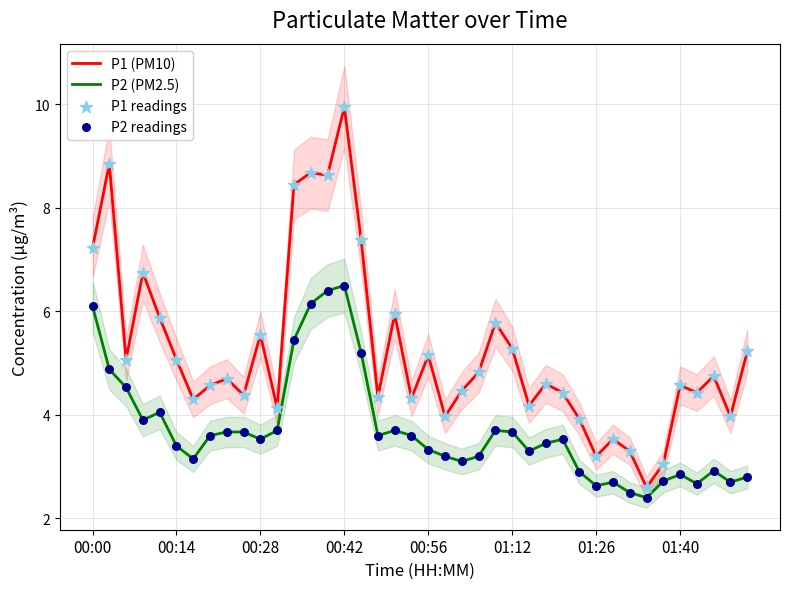

At how many categories does at least one series exceed 5?

17